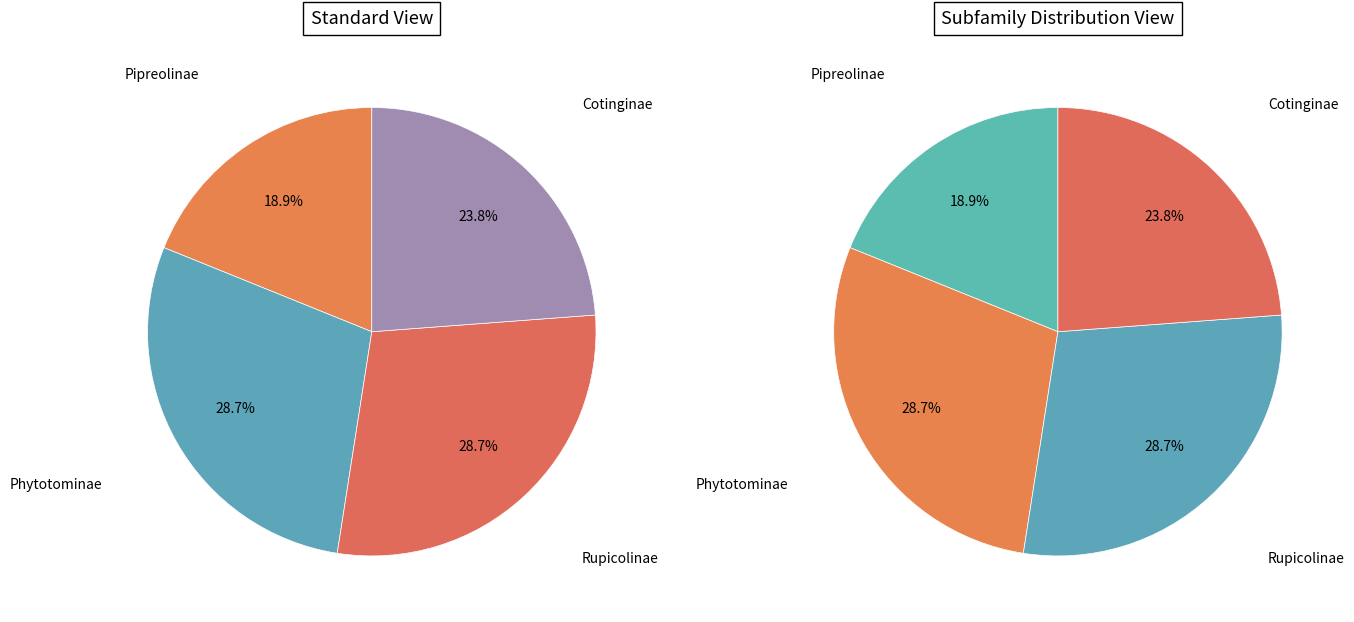

What is the ratio of the value at Phytotominae to the value at Cotinginae?

1.2